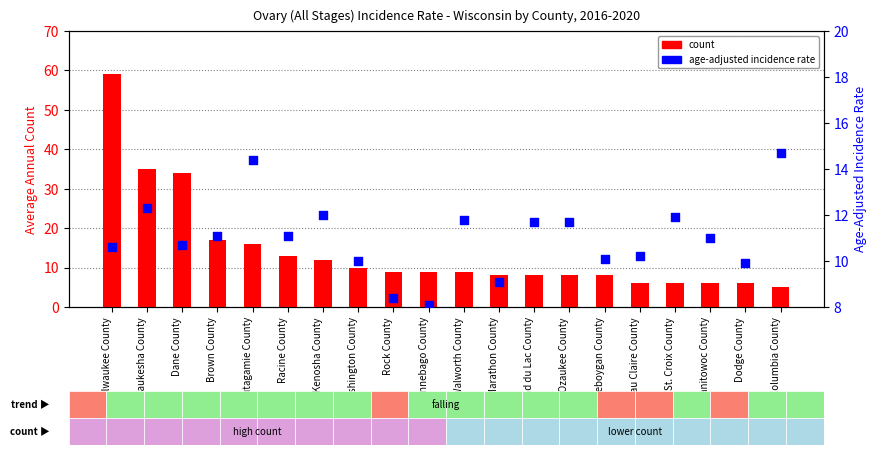

Which series contains the highest Y value?

count